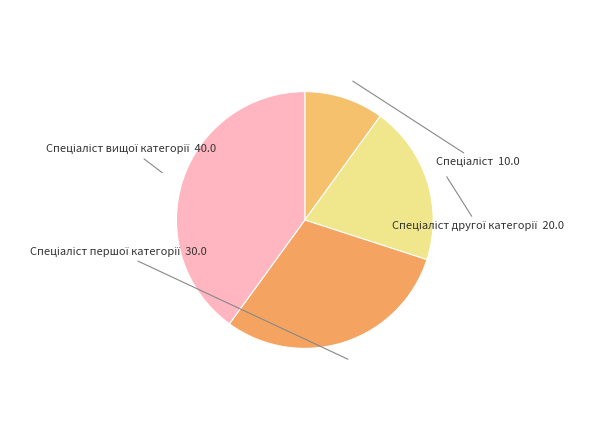

Does any single category account for the majority?

No